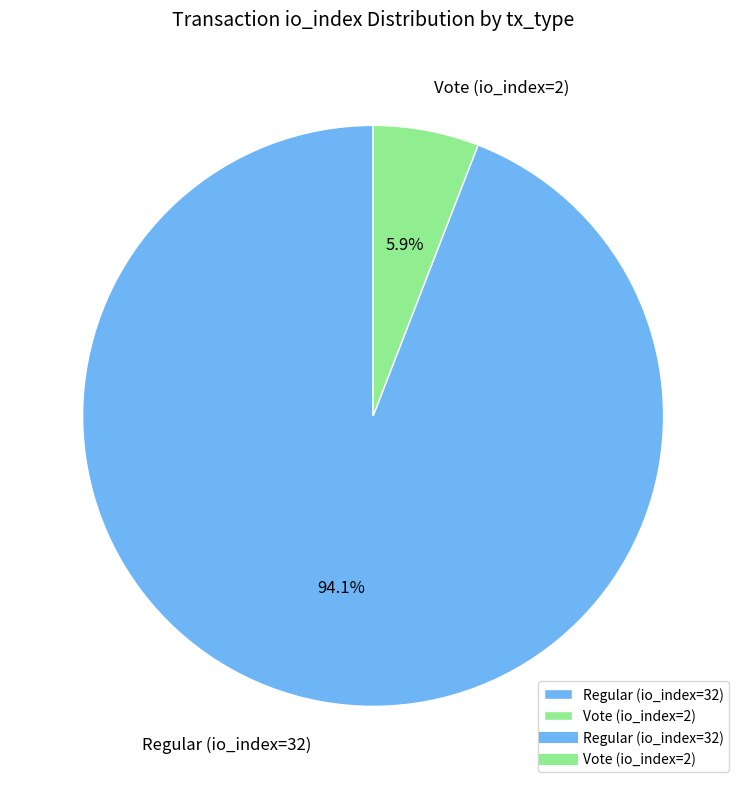

To the nearest percent, what is the average slice percentage?

50%